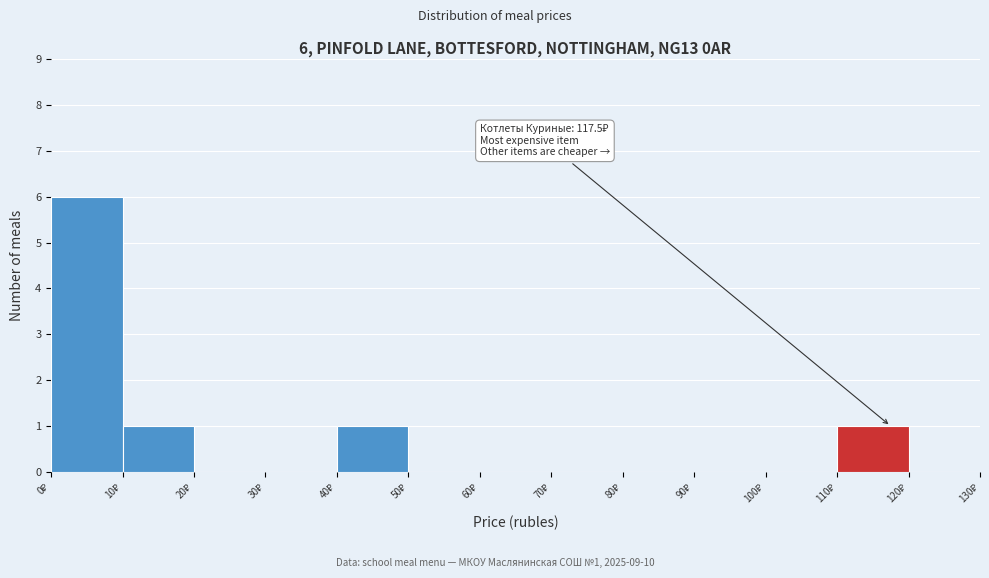

Over which range of the x-axis is the bar tallest?

0 to 10